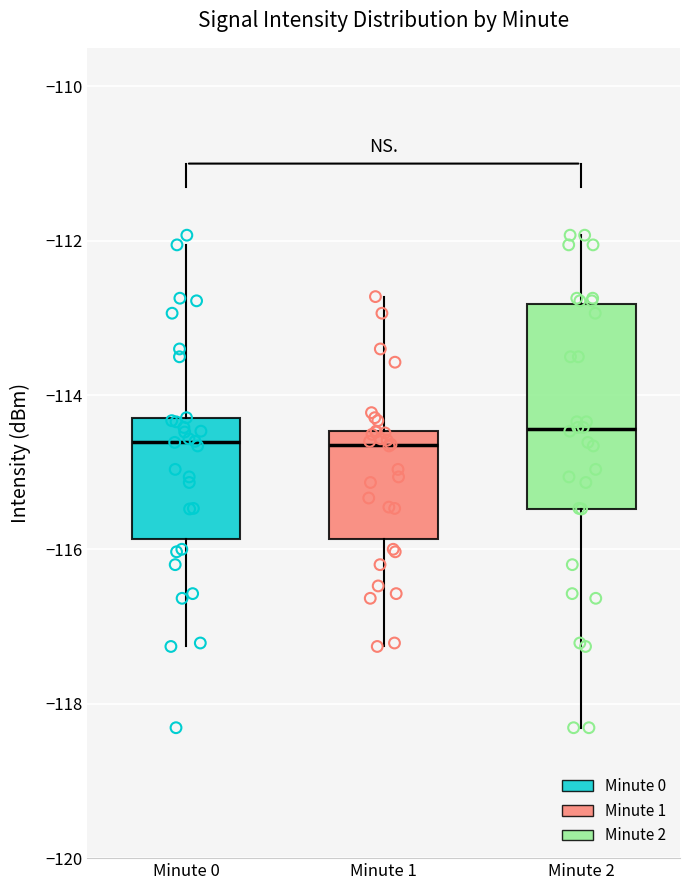

Reading left to right, read every box against the y-axis: the position of its median line, the range the box covers, and the ends of its whiskers. The values are not printed on the chart, so give them approximately, as read against the axis.

Minute 0: median -114.6, box -115.8 to -114.4, whiskers -117.2 to -112.0
Minute 1: median -114.6, box -115.8 to -114.4, whiskers -117.2 to -112.8
Minute 2: median -114.4, box -115.4 to -112.8, whiskers -118.4 to -112.0